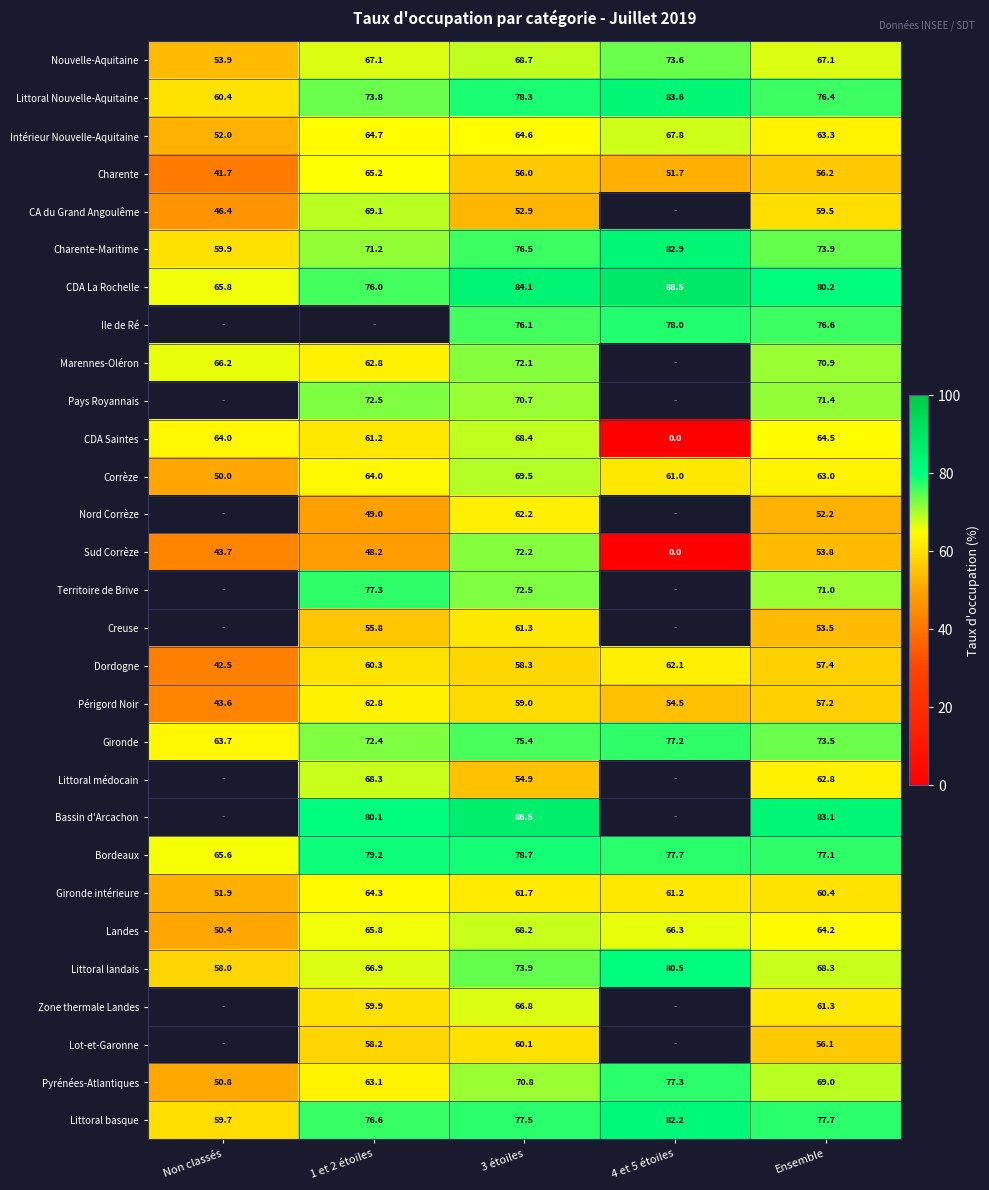

Rank the series at Ensemble from highest to lowest value.

Bassin d'Arcachon, CDA La Rochelle, Littoral basque, Bordeaux, Ile de Ré, Littoral Nouvelle-Aquitaine, Charente-Maritime, Gironde, Pays Royannais, Territoire de Brive, Marennes-Oléron, Pyrénées-Atlantiques, Littoral landais, Nouvelle-Aquitaine, CDA Saintes, Landes, Intérieur Nouvelle-Aquitaine, Corrèze, Littoral médocain, Zone thermale Landes, Gironde intérieure, CA du Grand Angoulême, Dordogne, Périgord Noir, Charente, Lot-et-Garonne, Sud Corrèze, Creuse, Nord Corrèze